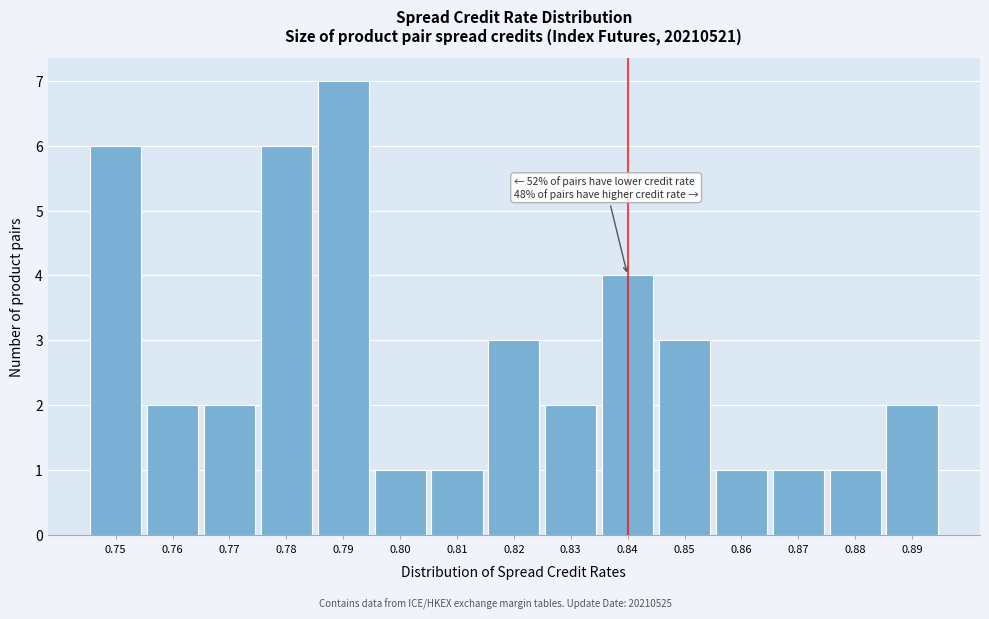

Reading left to right, list all the values displayed in this chart.

6	2	2	6	7	1	1	3	2	4	3	1	1	1	2